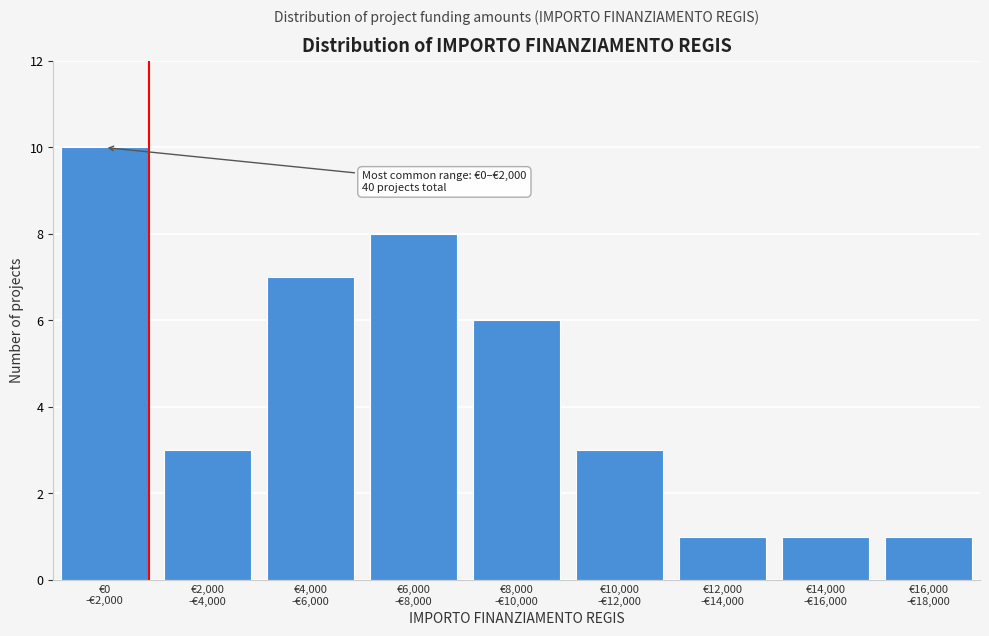

Reading left to right, extract all data points from this chart.

10	3	7	8	6	3	1	1	1